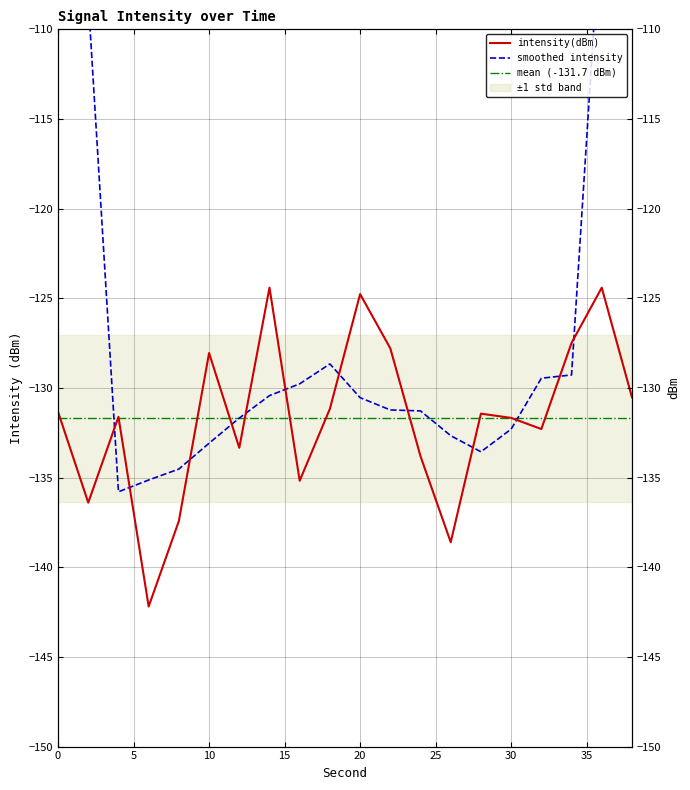

What is the difference between the maximum and minimum values?

17.8